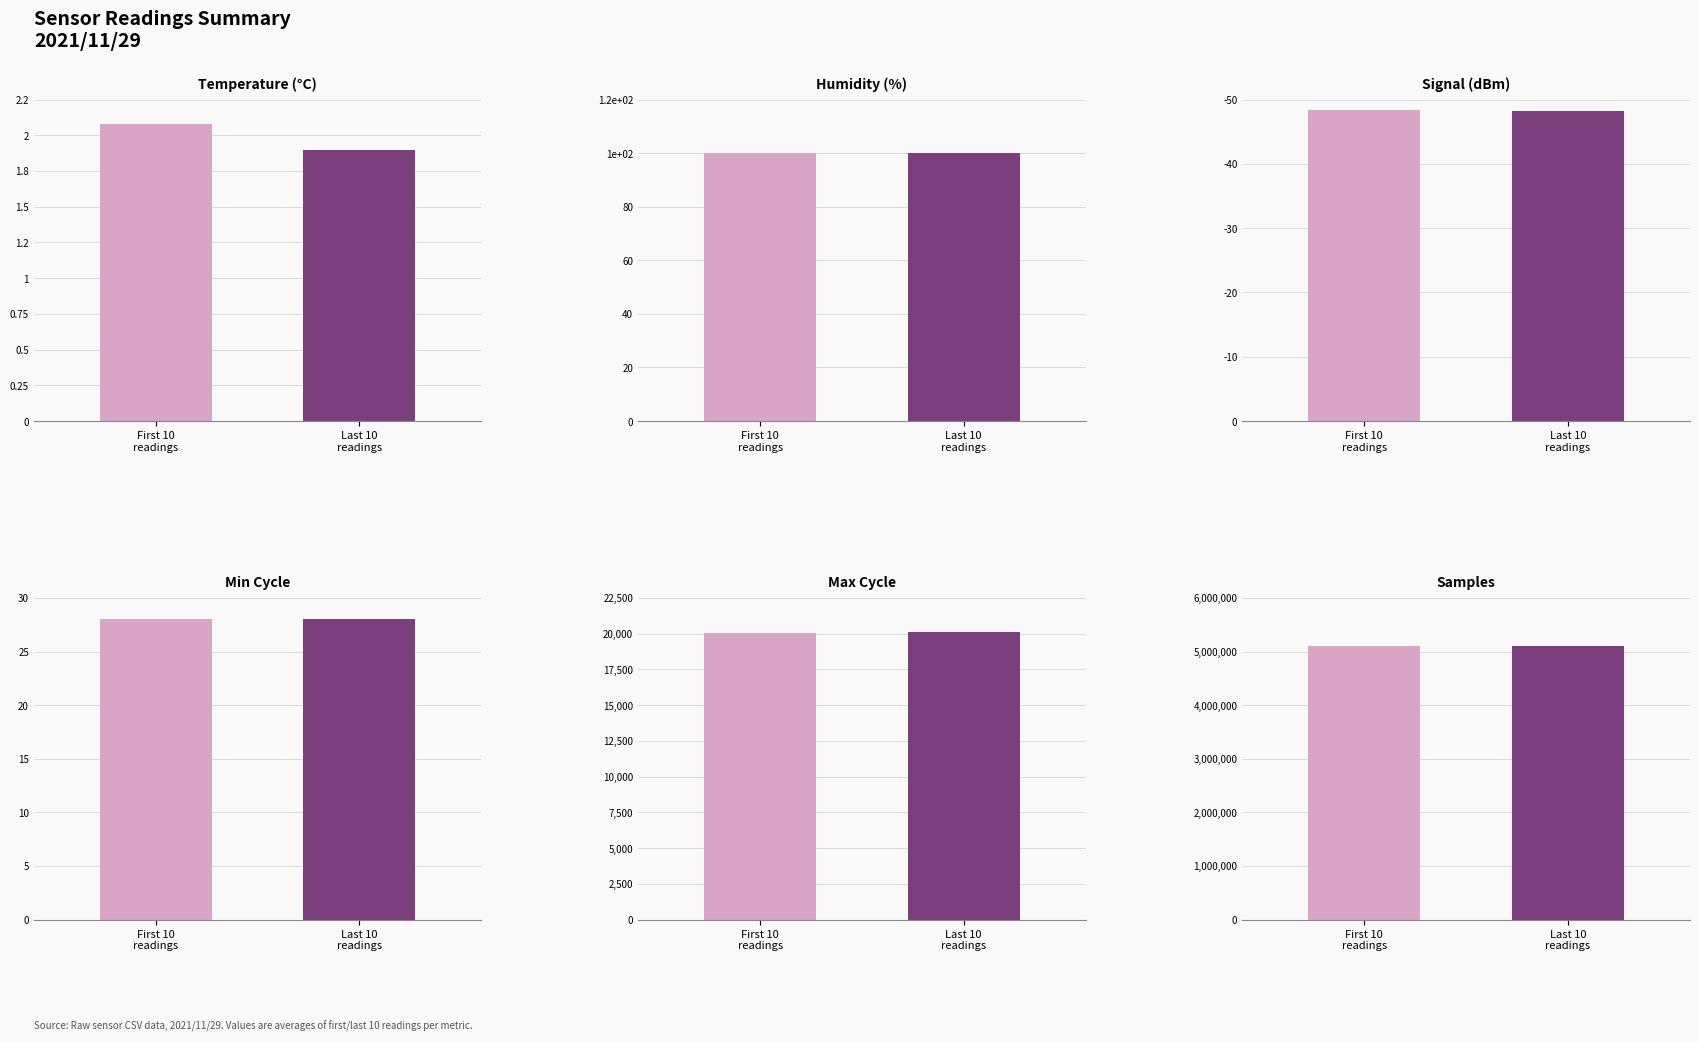

Which series has the largest total across all categories?

Samples